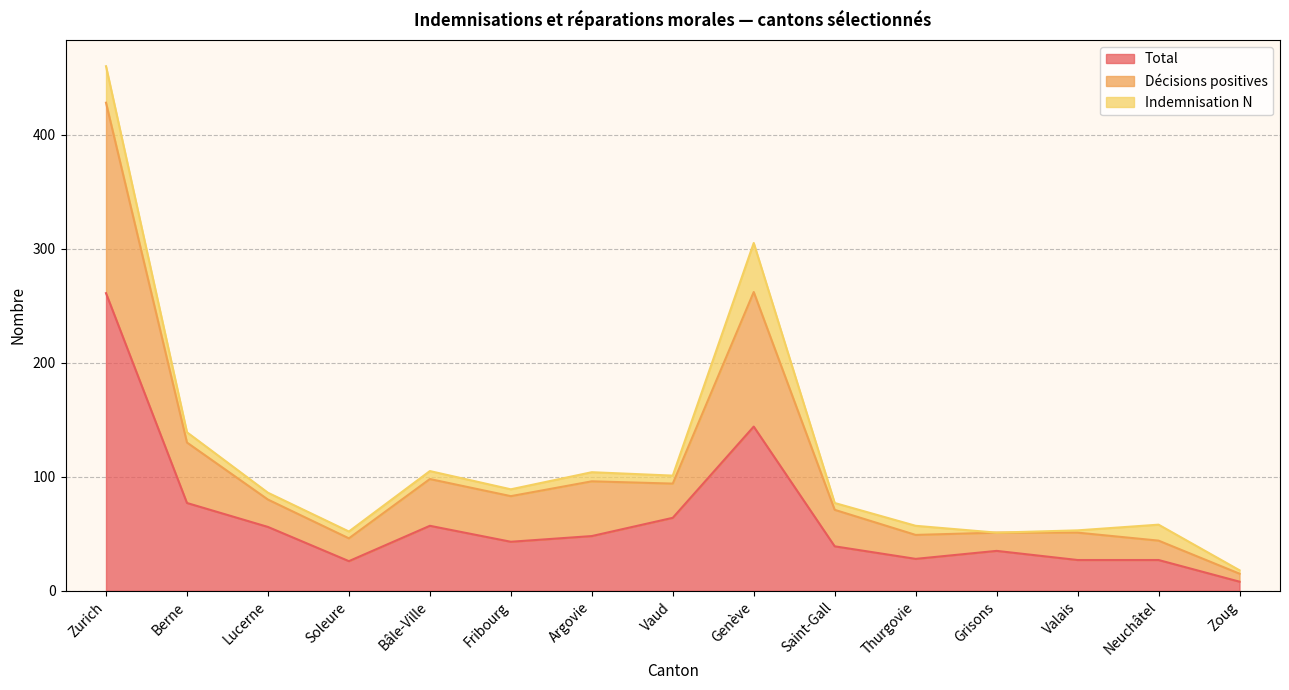

In Total, how many points are lower than both neighbors (excluding endpoints)?

3